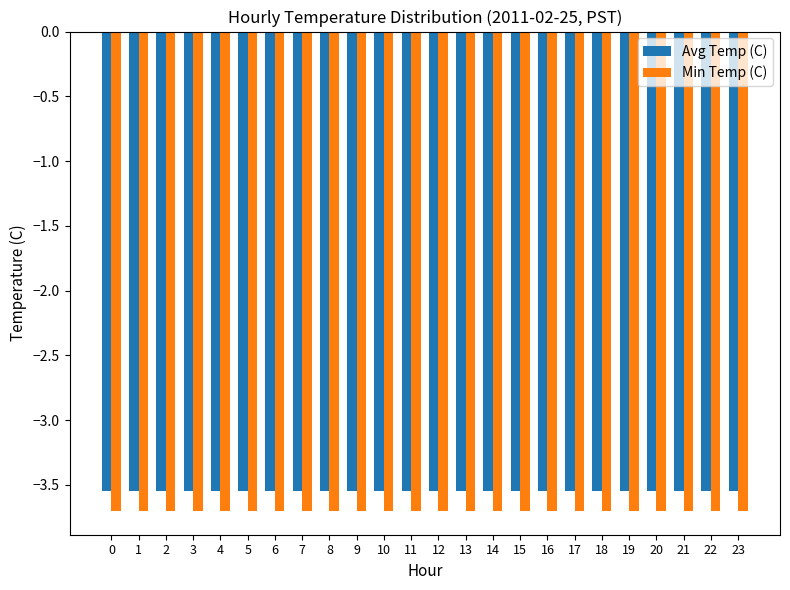

What is the smallest value displayed?

-3.7